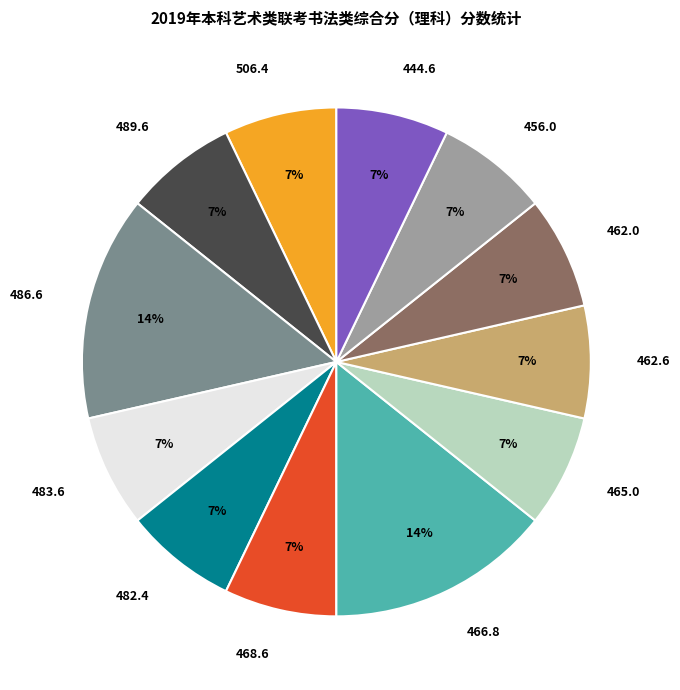

Do 456.0 and 486.6 together represent more than half of the pie?

No